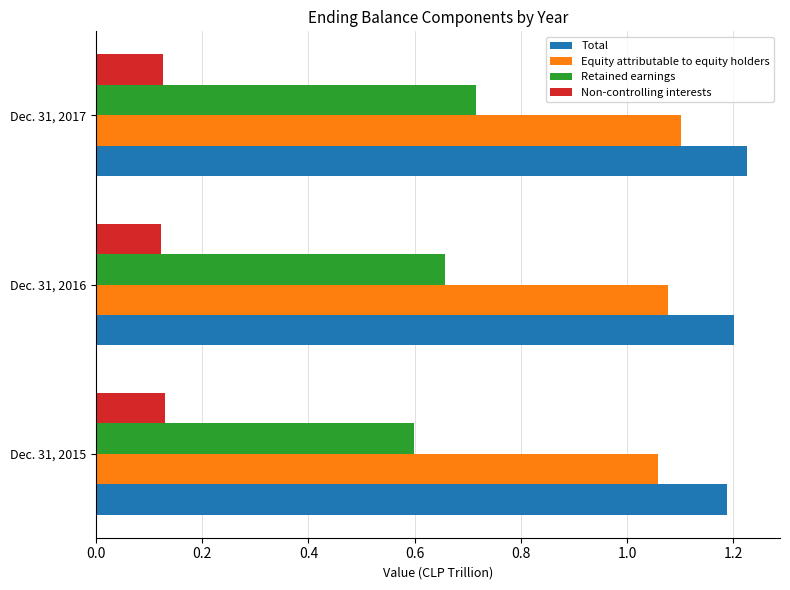

True or false: Equity attributable to equity holders has a value of 0.4 at Dec. 31, 2015.

False